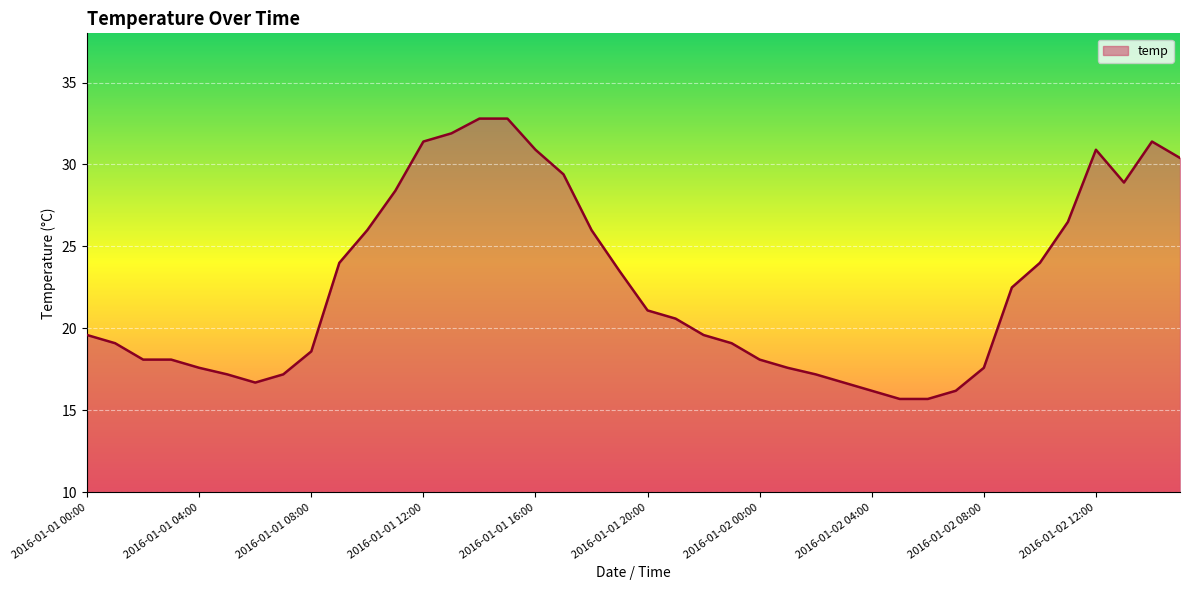

How many lines are shown in the chart?

1